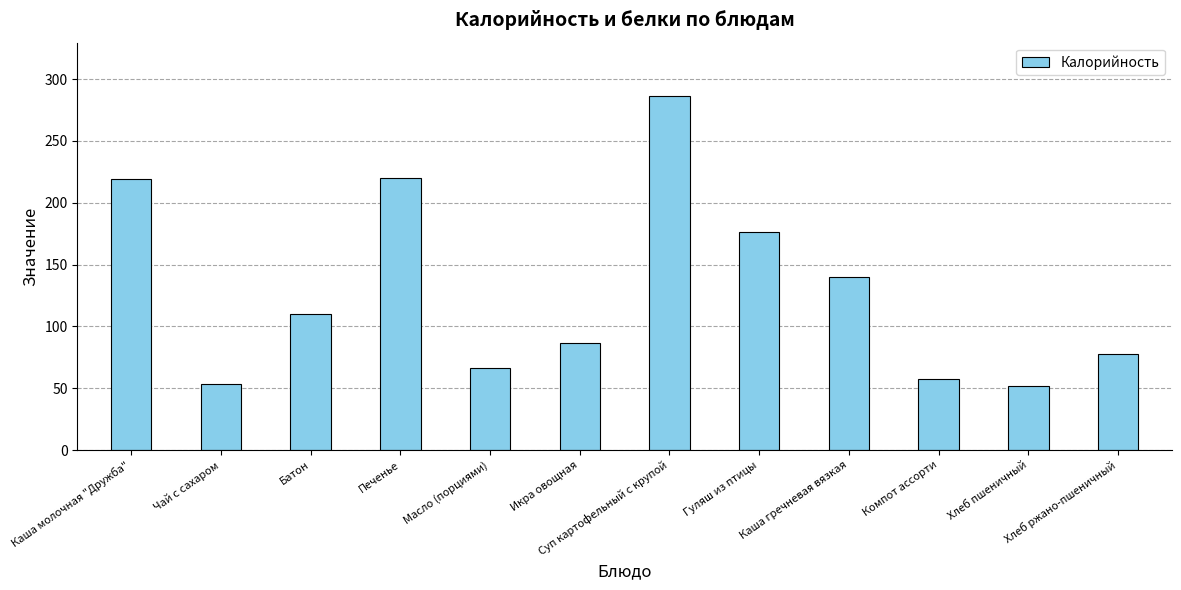

What is the smallest value displayed?

51.8